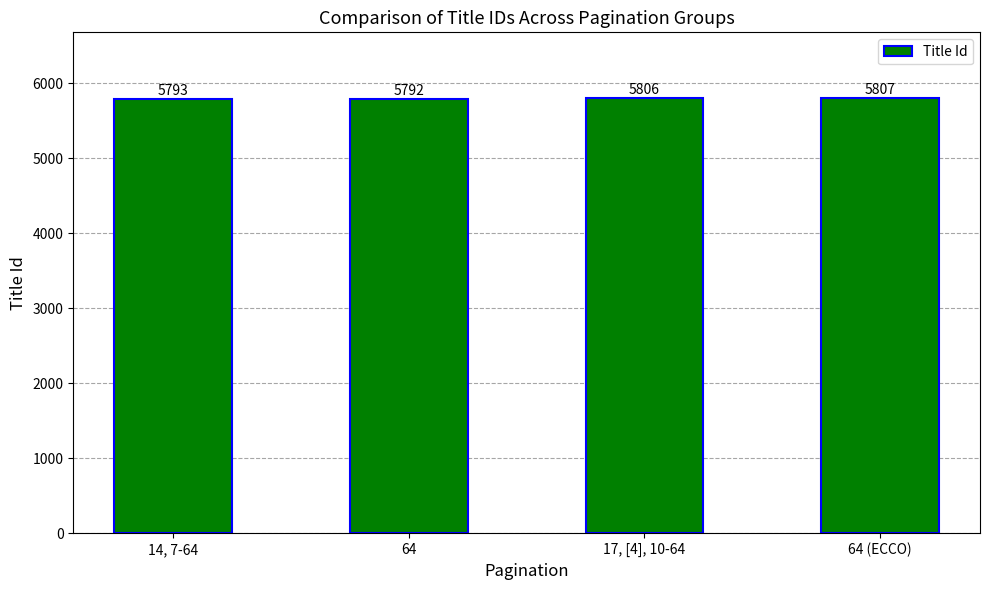

How many data points does each series have?

4